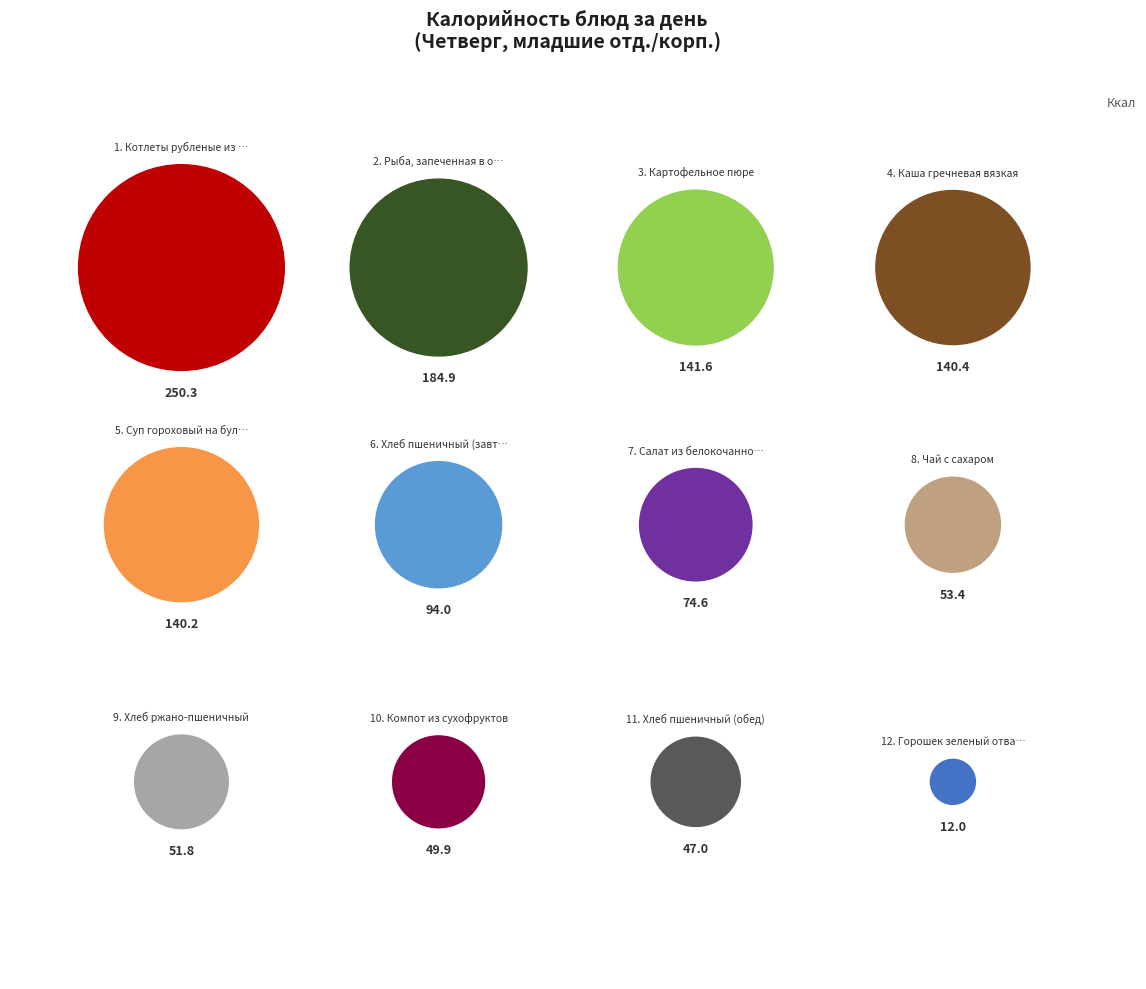

Which category has the biggest portion of the pie?

Котлеты рубленые из мяса птицы